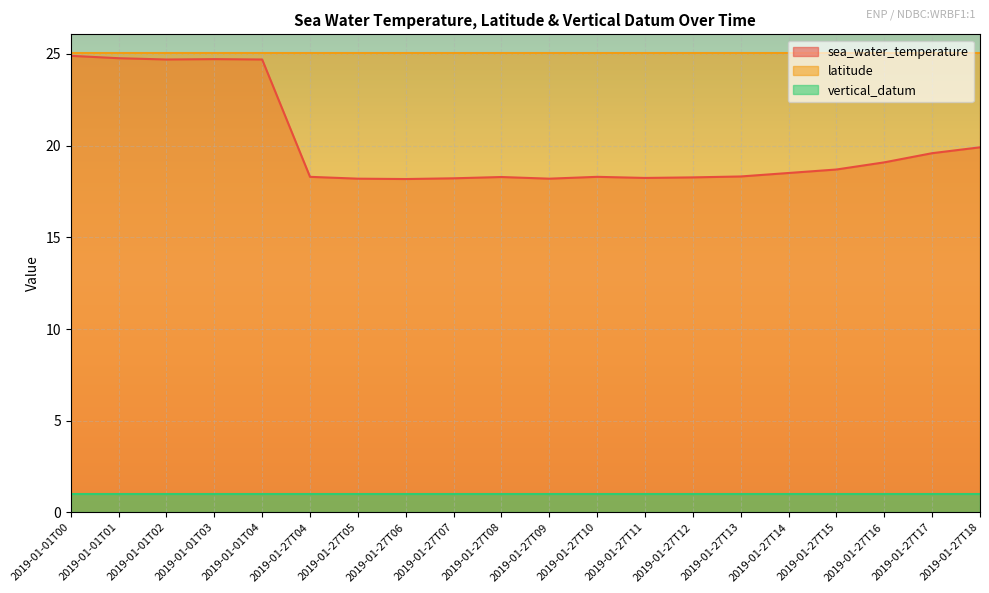

True or false: vertical_datum and latitude cross at least once.

False